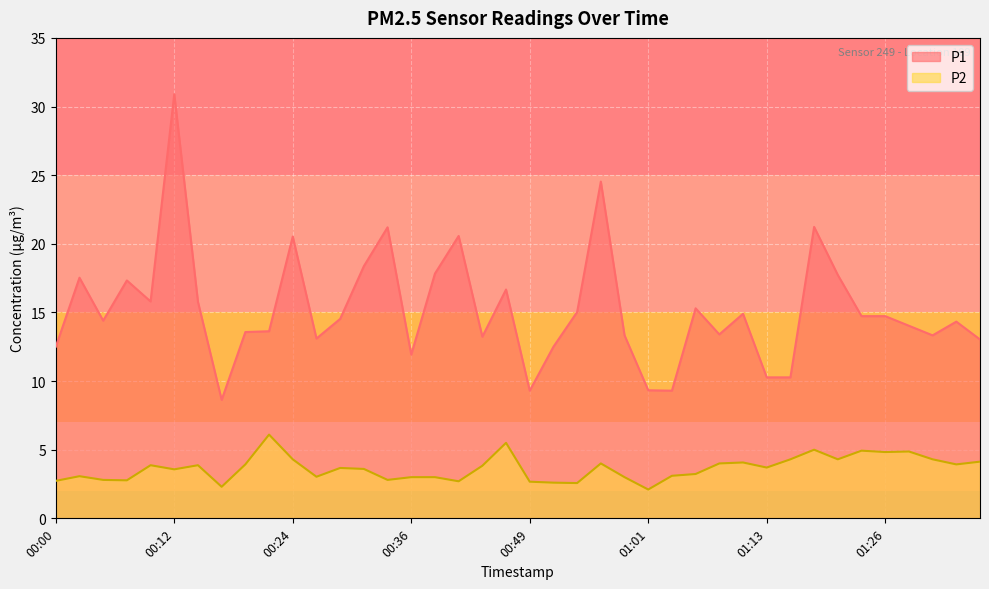

Where is the first local maximum for P2?

00:02